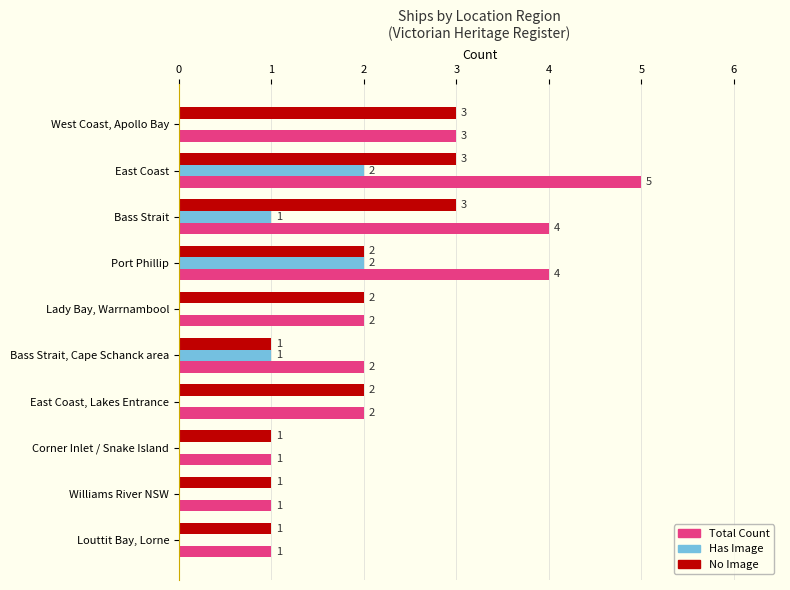

Which series has the largest total across all categories?

Total Count